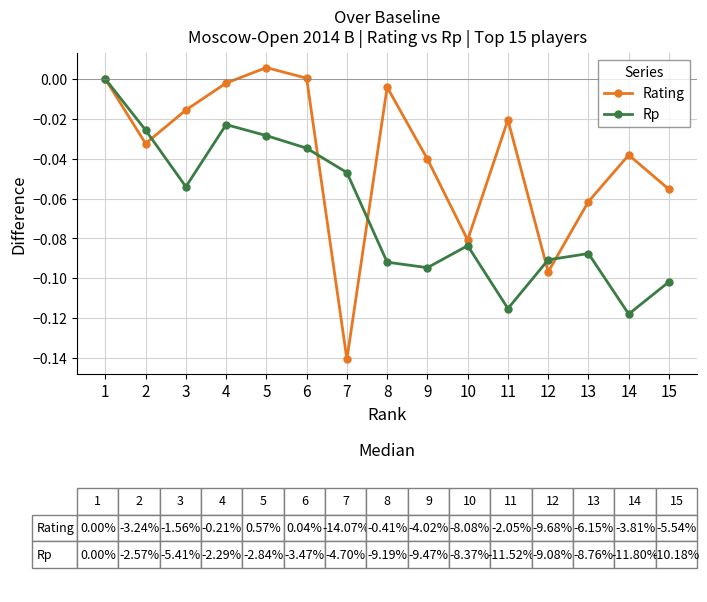

True or false: Rating has a value of -0.0 at 8.

True